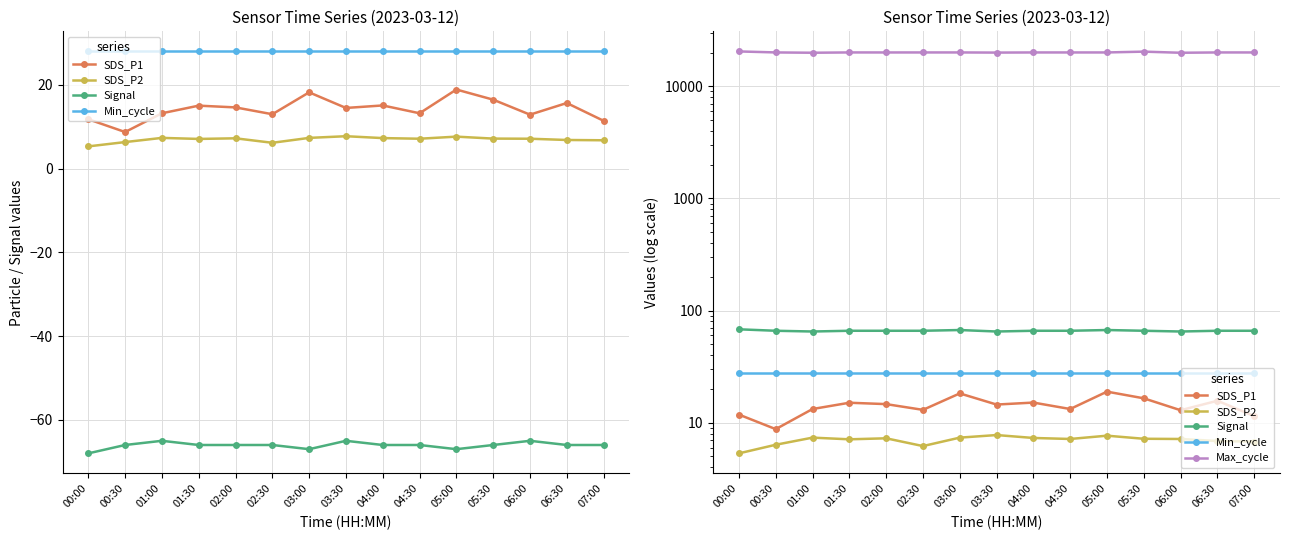

The Max_cycle series shows 20473.0 at 00:00. True or false?

True